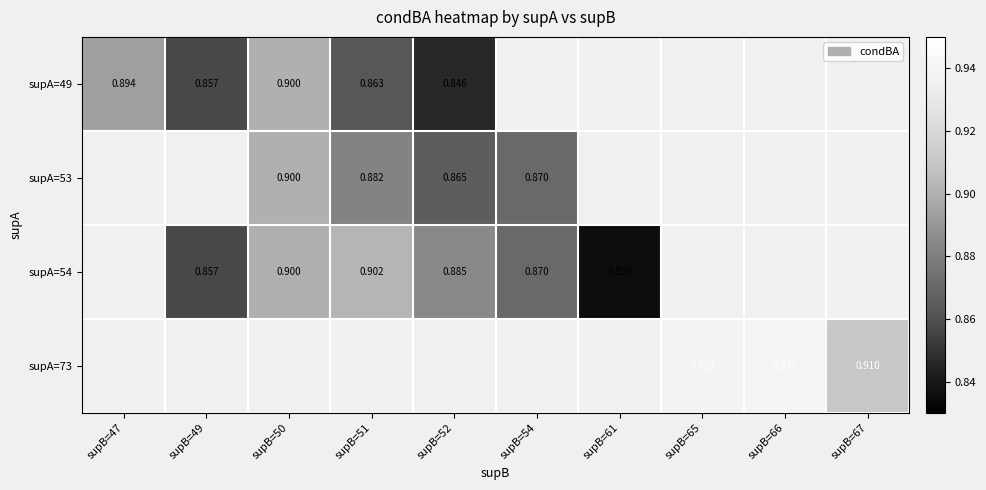

Between supB=49 and supB=51, which is larger?

supB=51